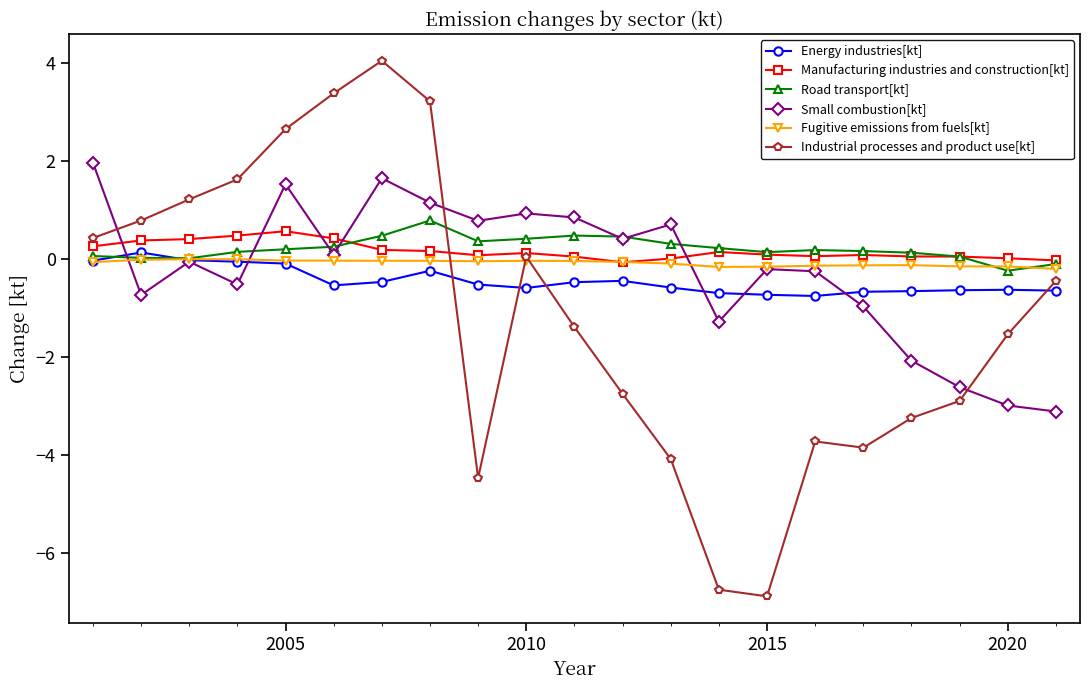

What is the maximum value for Industrial processes and product use[kt]?

4.1